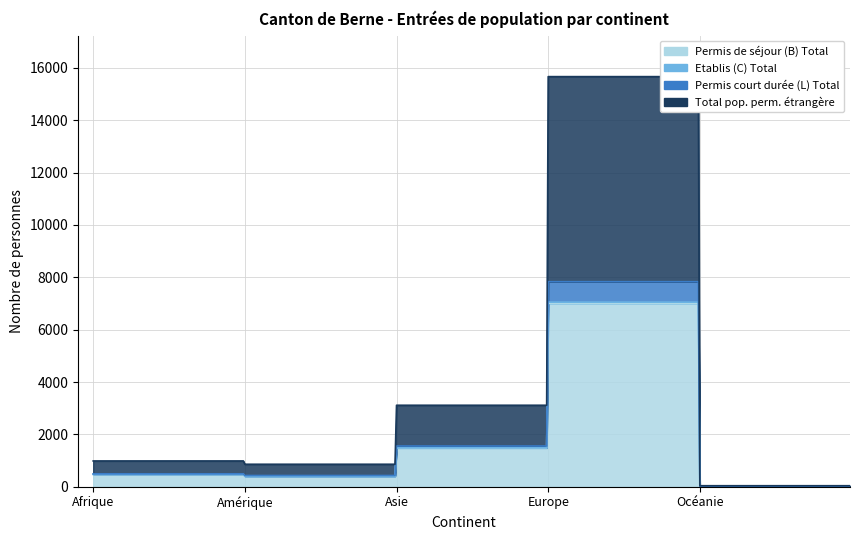

Where does the Permis de séjour (B) Total series first go above 465?

Asie